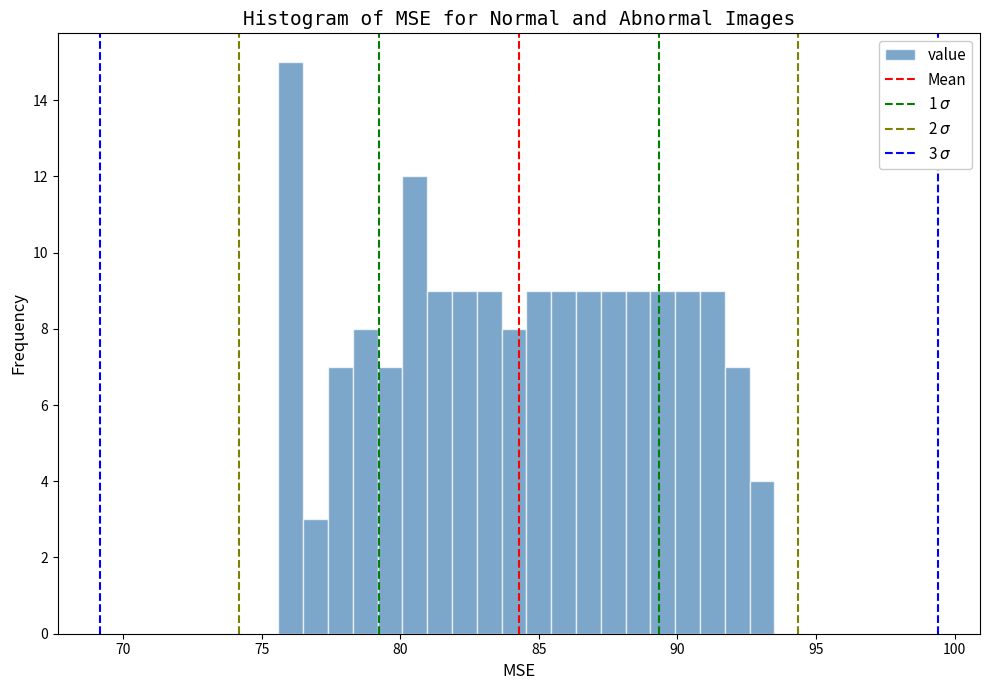

Read against the x-axis, roughly where is the centre of the tallest bar?

76.0